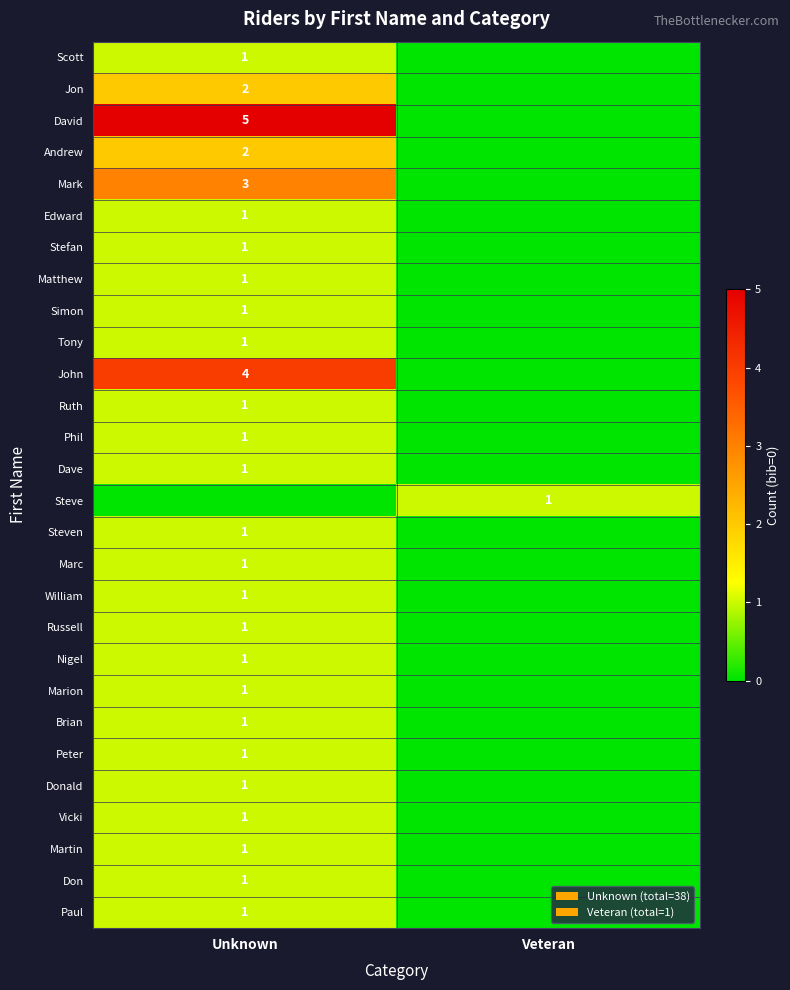

Is it true that Steven equals 1 at Unknown?

True